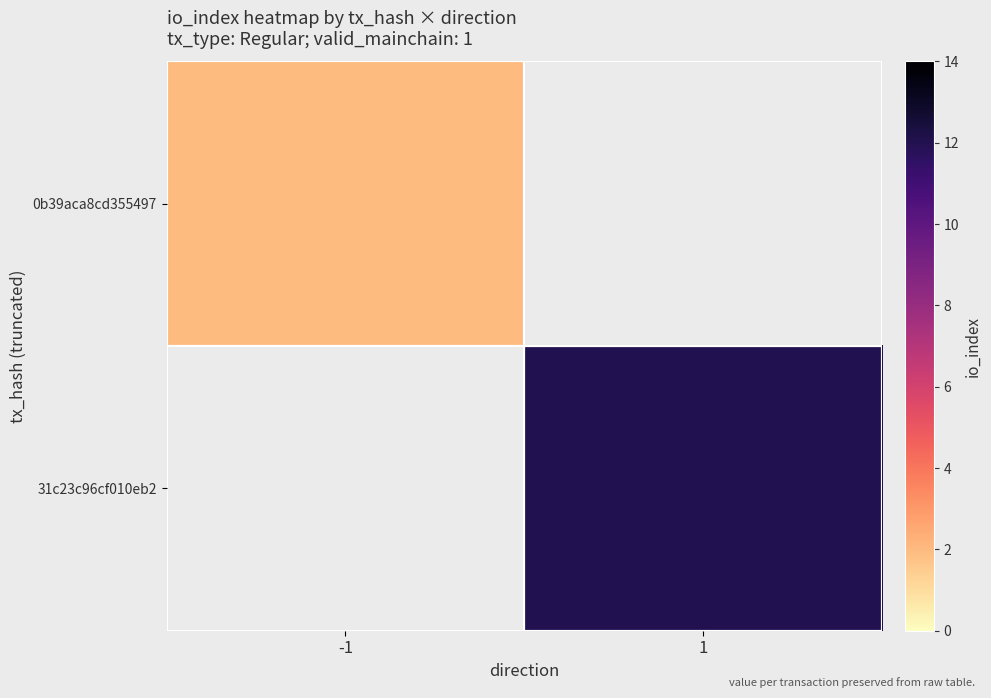

Rank the series by their maximum value, from lowest to highest.

0b39aca8cd355497, 31c23c96cf010eb2